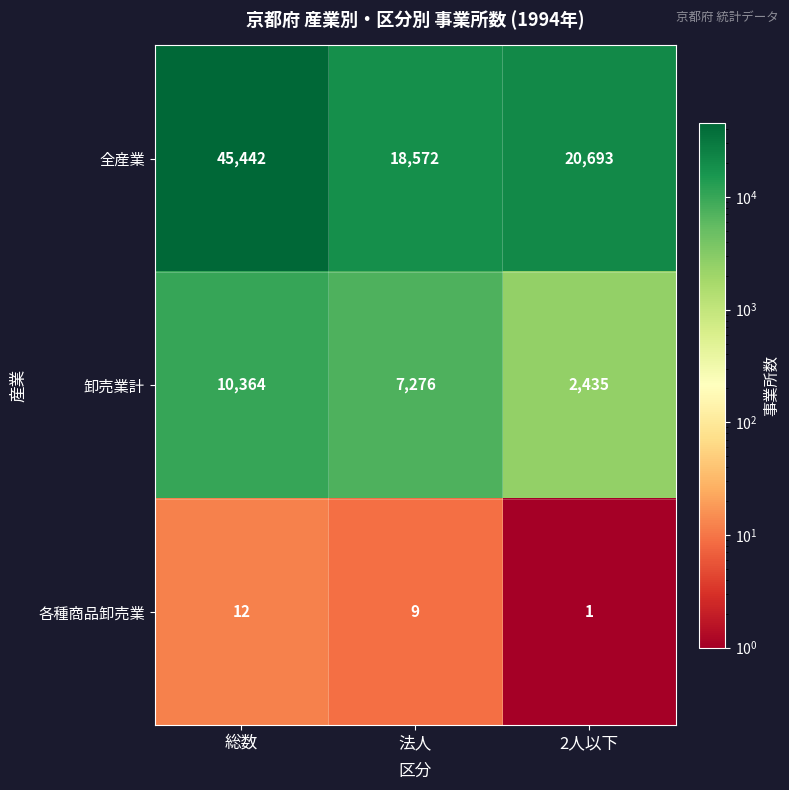

What is the maximum value for 卸売業計?

10364